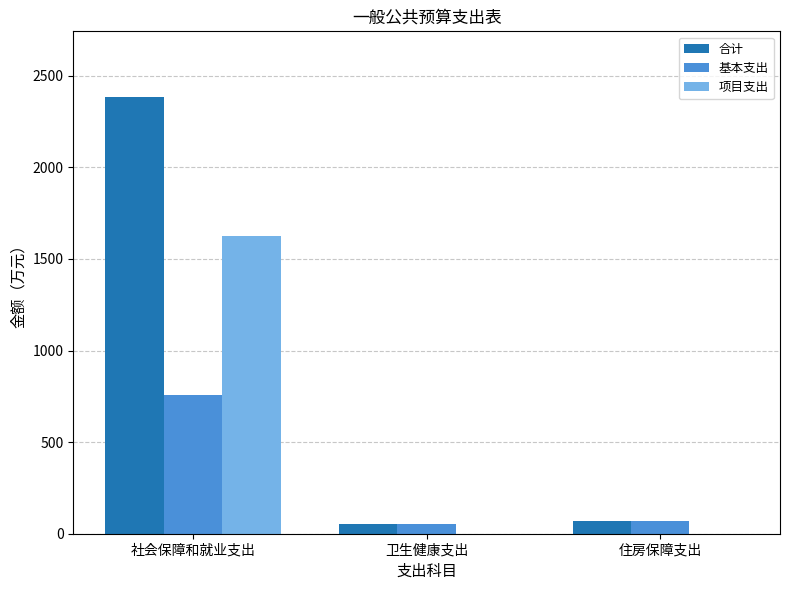

What is the highest value of the 合计 series?

2385.2